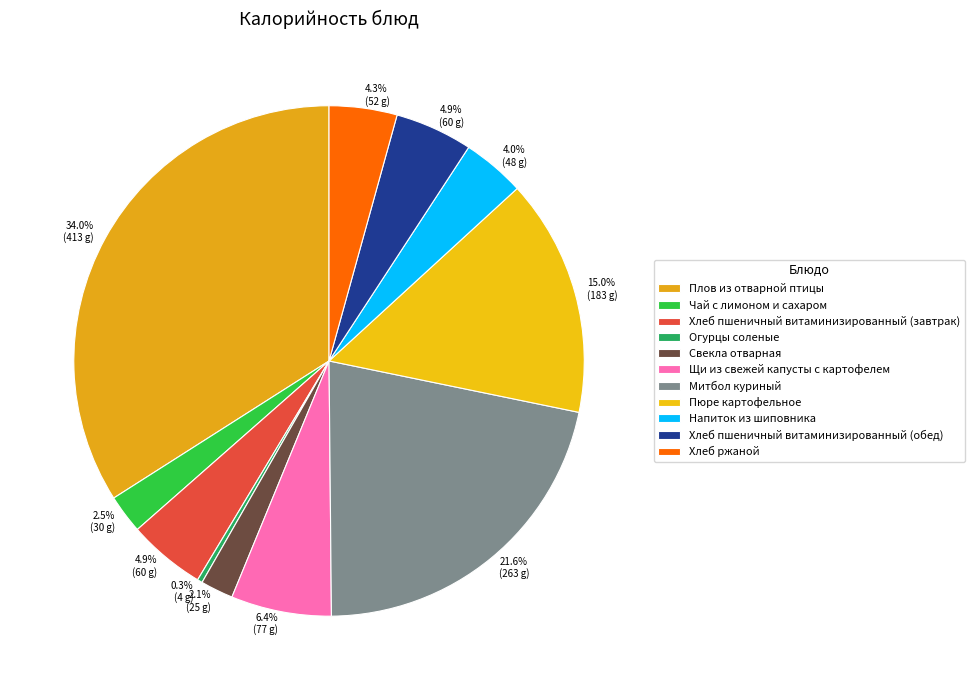

How much of the chart is everything except Хлеб пшеничный витаминизированный (завтрак)?

95.1%